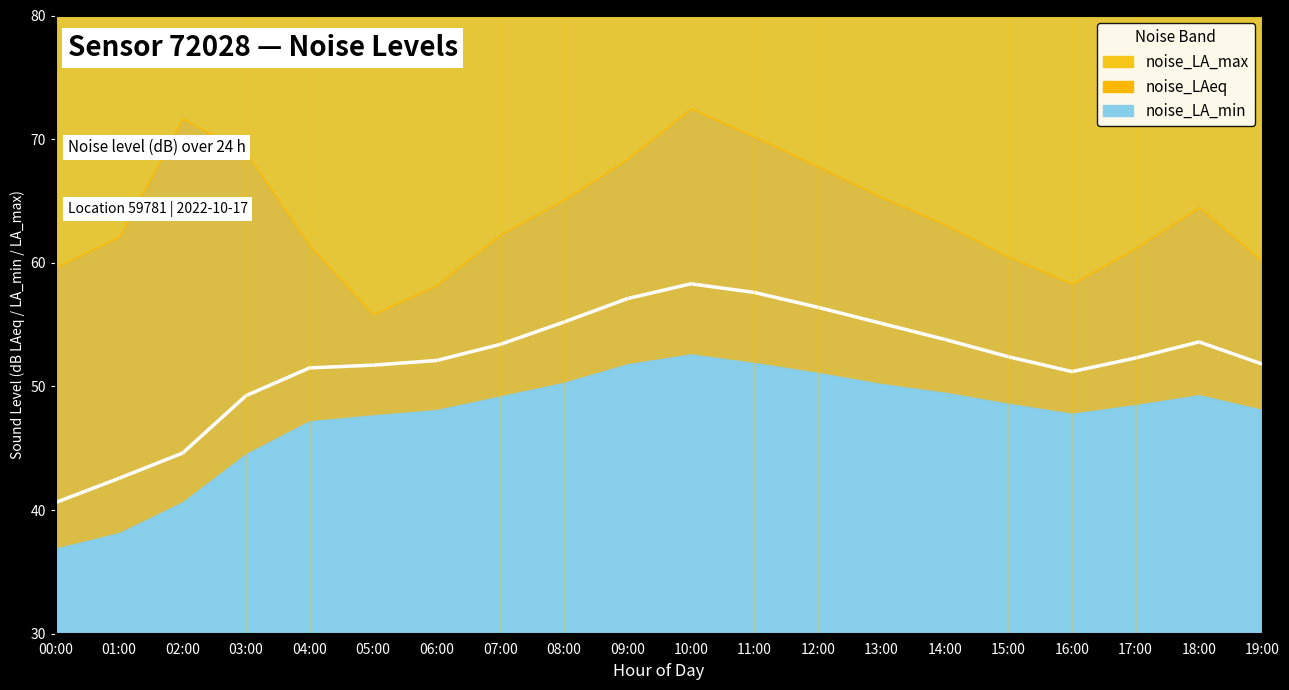

Which label corresponds to the smallest value in the chart?

00:00